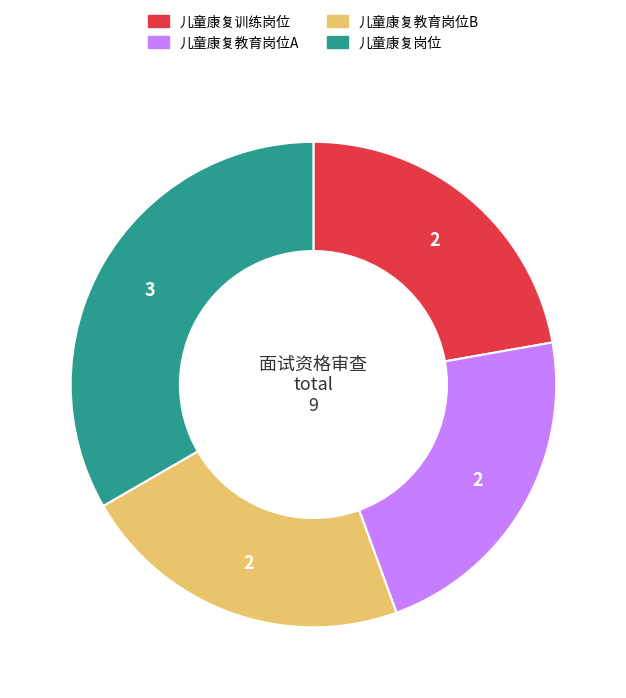

Which slice is the largest?

儿童康复岗位